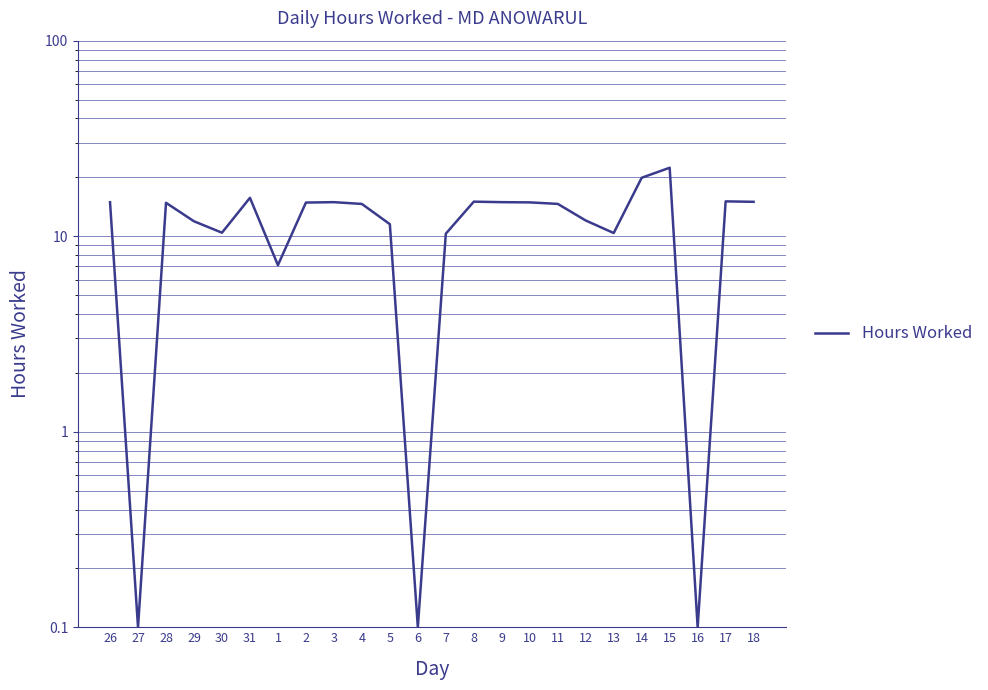

At which label is the value closest to 11?

5